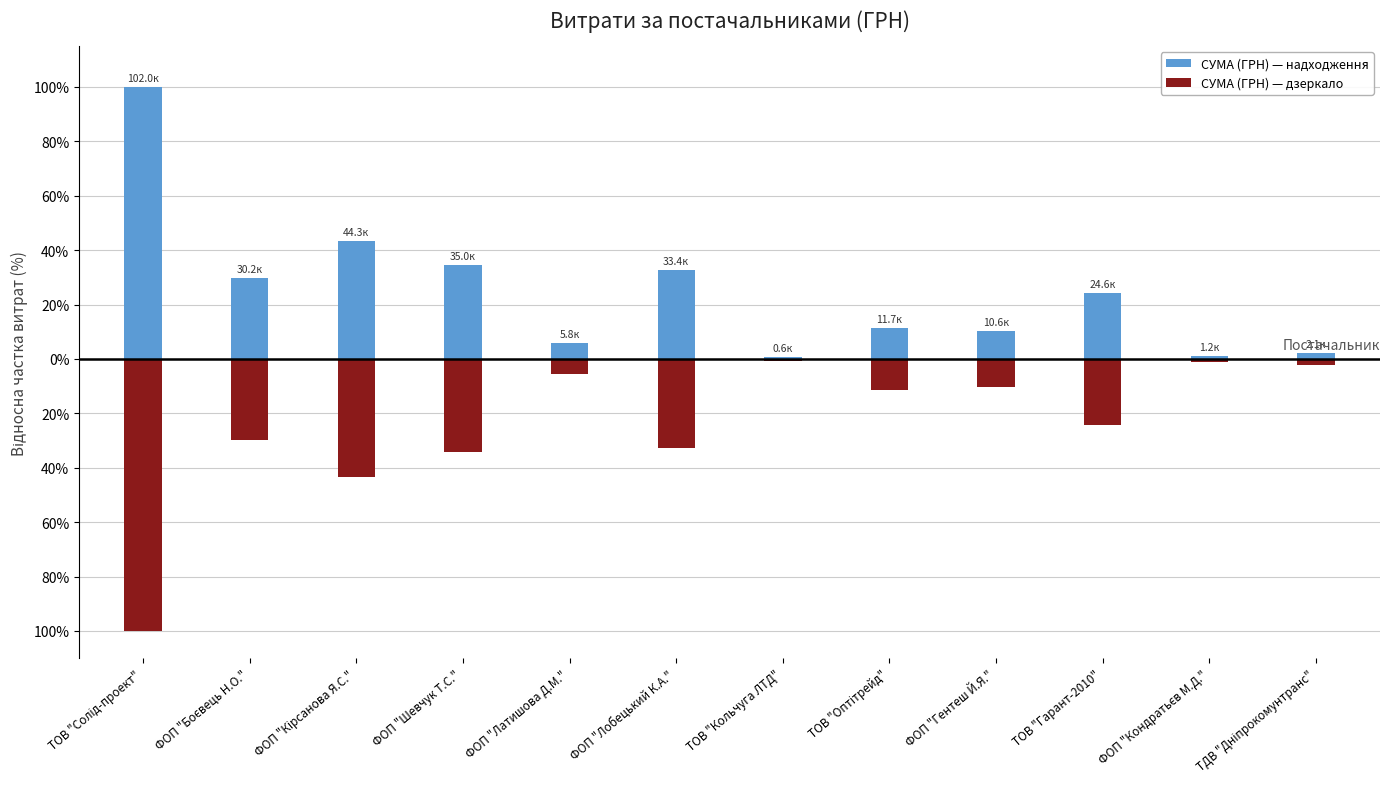

What is the value of the СУМА (ГРН) — дзеркало bar at the 5th from the left?

-5.7